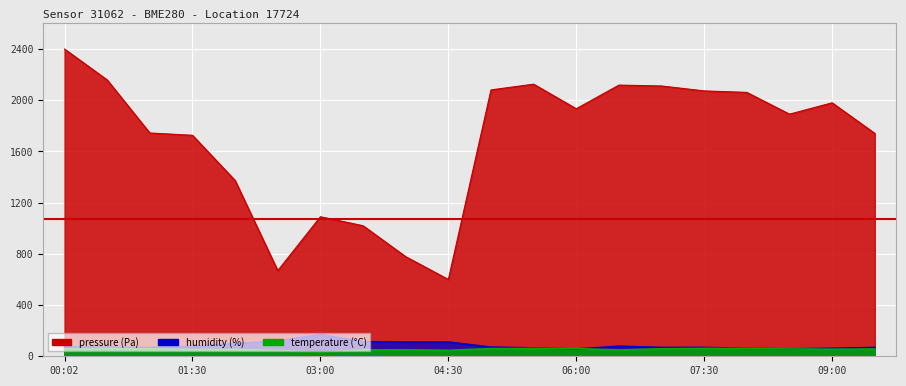

What position from the right is 06:30?

7